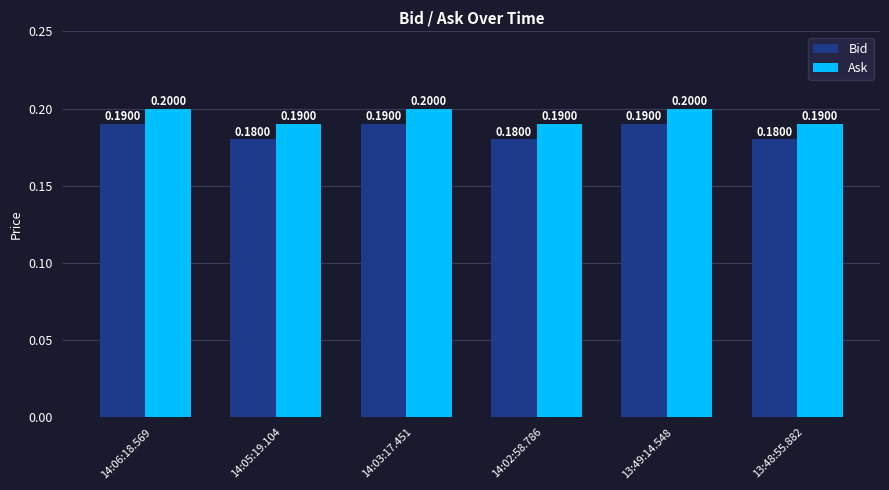

How many groups of bars are there?

6